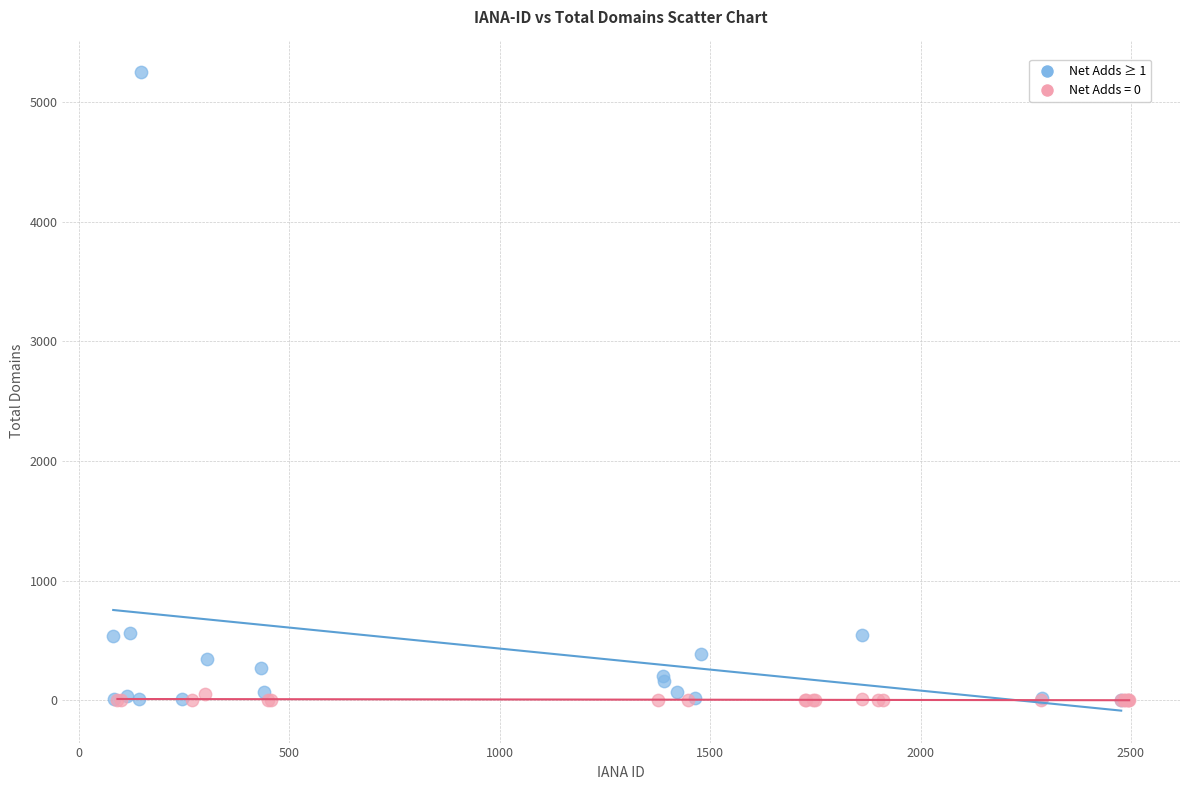

Which series has the largest Y range (max minus min)?

Net Adds ≥ 1